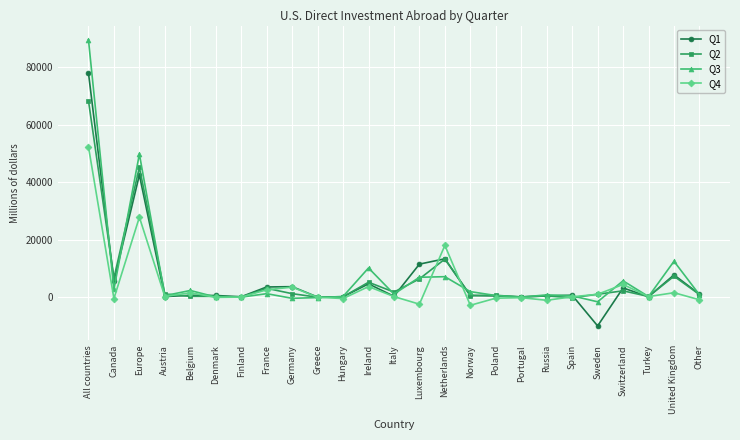

What position from the right is Hungary?

15